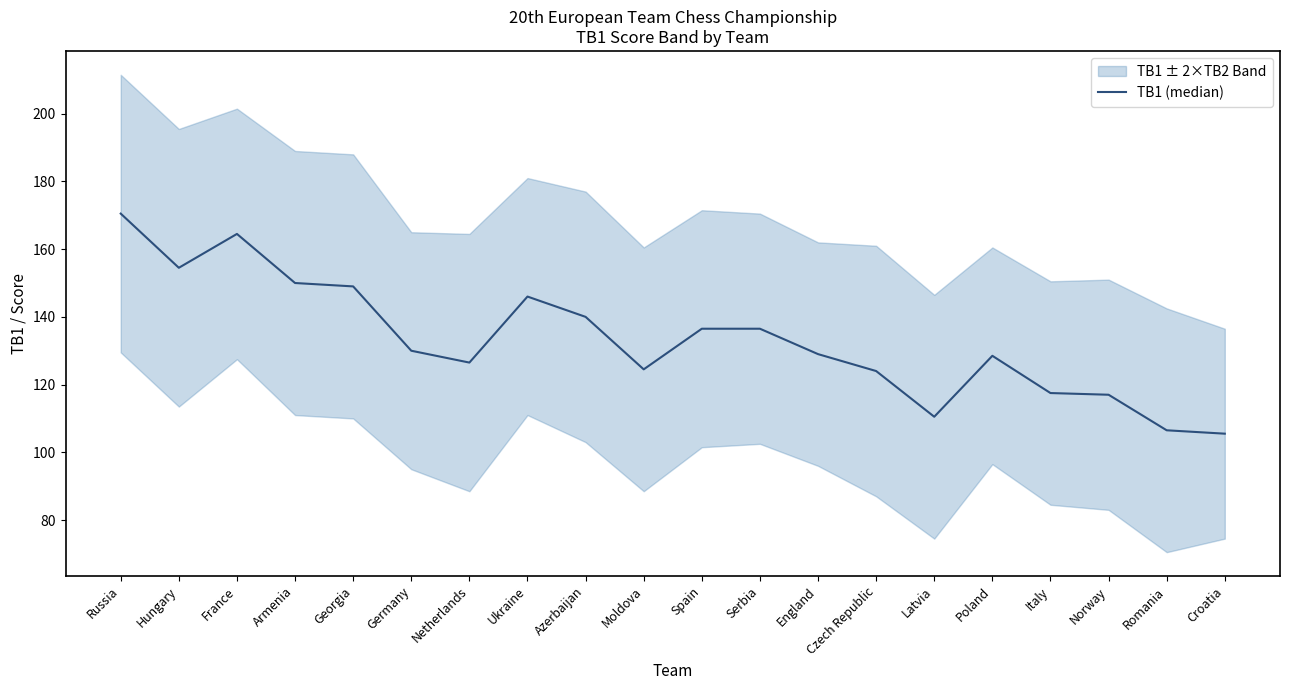

Reading left to right, transcribe all the data shown in this chart.

Russia=170.5	Hungary=154.5	France=164.5	Armenia=150.0	Georgia=149.0	Germany=130.0	Netherlands=126.5	Ukraine=146.0	Azerbaijan=140.0	Moldova=124.5	Spain=136.5	Serbia=136.5	England=129.0	Czech Republic=124.0	Latvia=110.5	Poland=128.5	Italy=117.5	Norway=117.0	Romania=106.5	Croatia=105.5